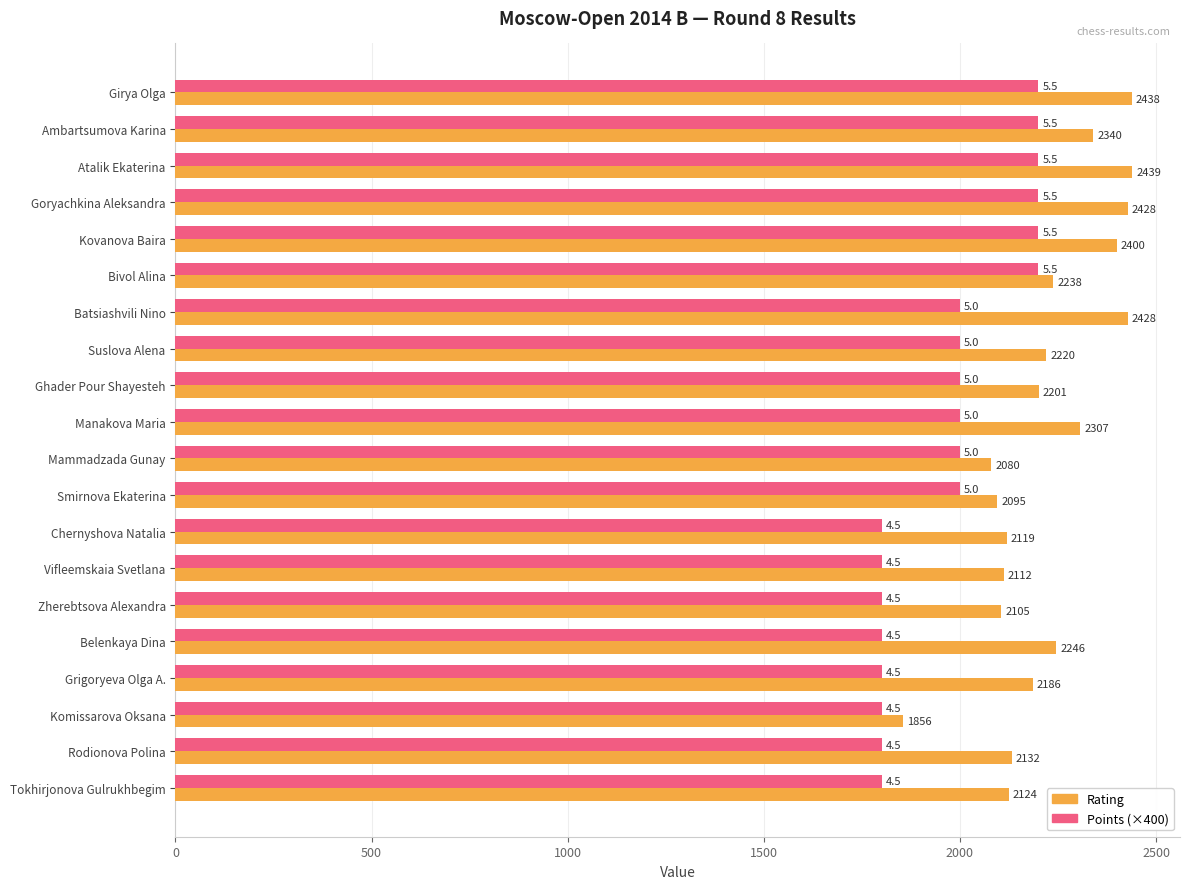

True or false: Rating has a value of 2400 at Kovanova Baira.

True